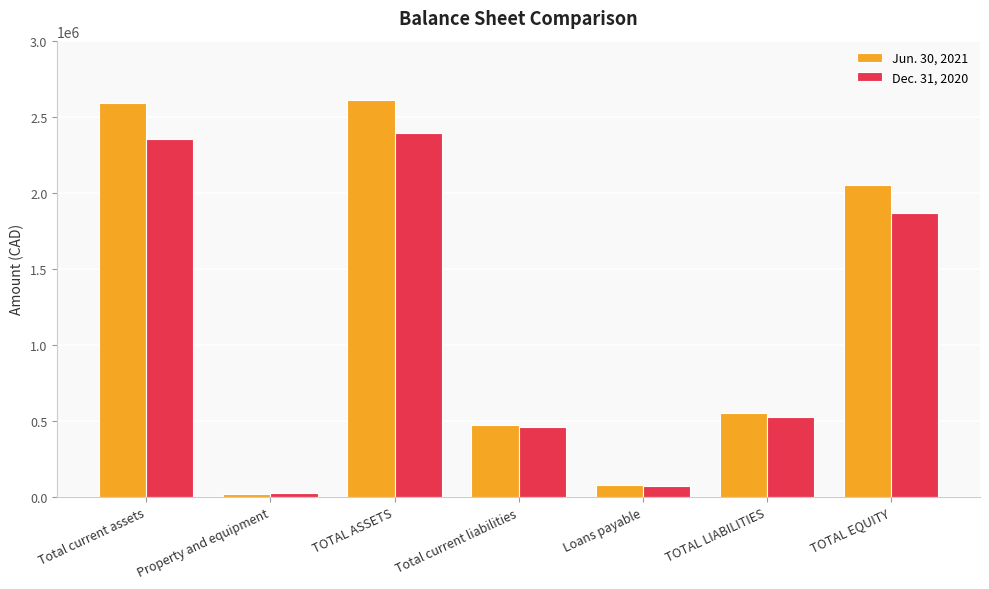

The value of Dec. 31, 2020 at Total current assets is 3606314. True or false?

False